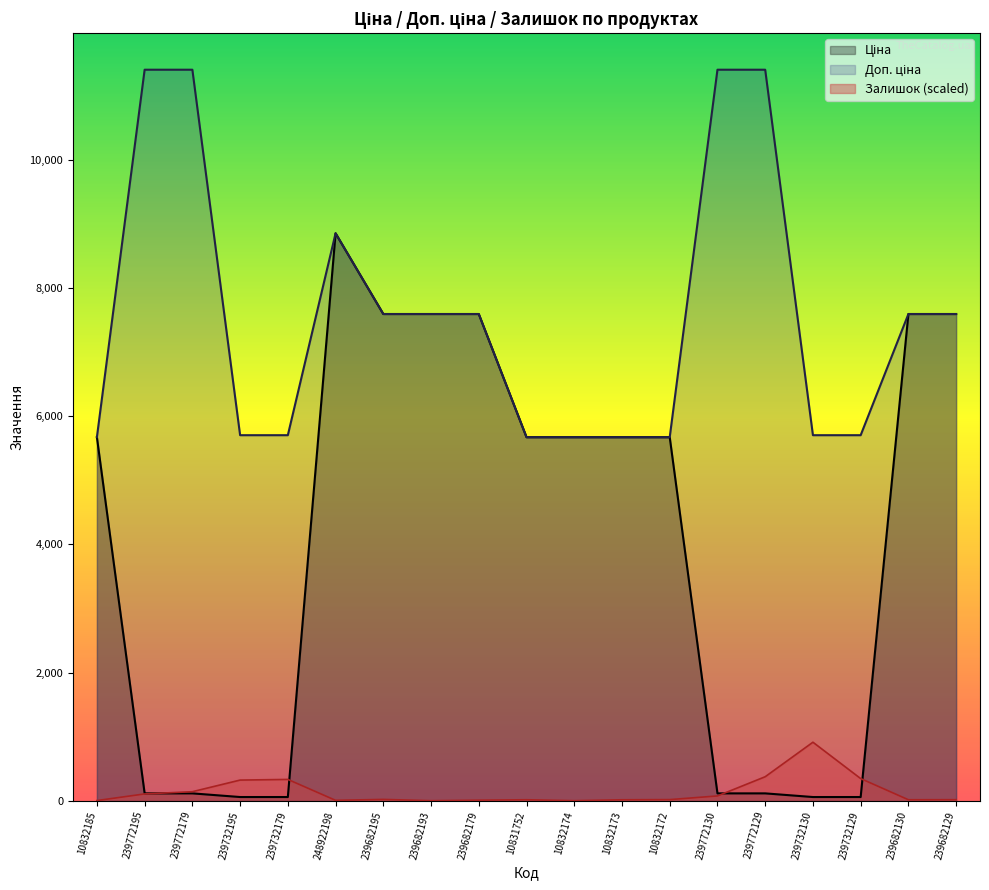

True or false: Залишок and Доп. ціна cross at least once.

False